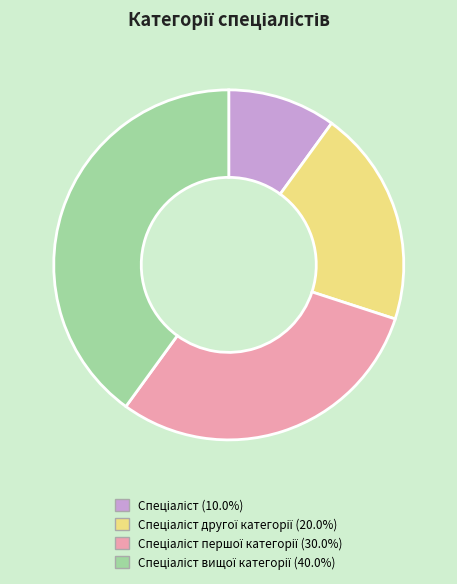

Does any single category account for the majority?

No